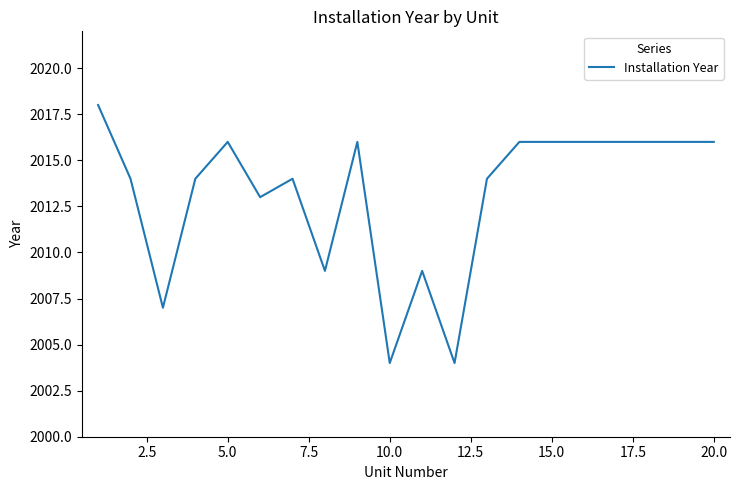

What is the minimum value shown in the chart?

2004